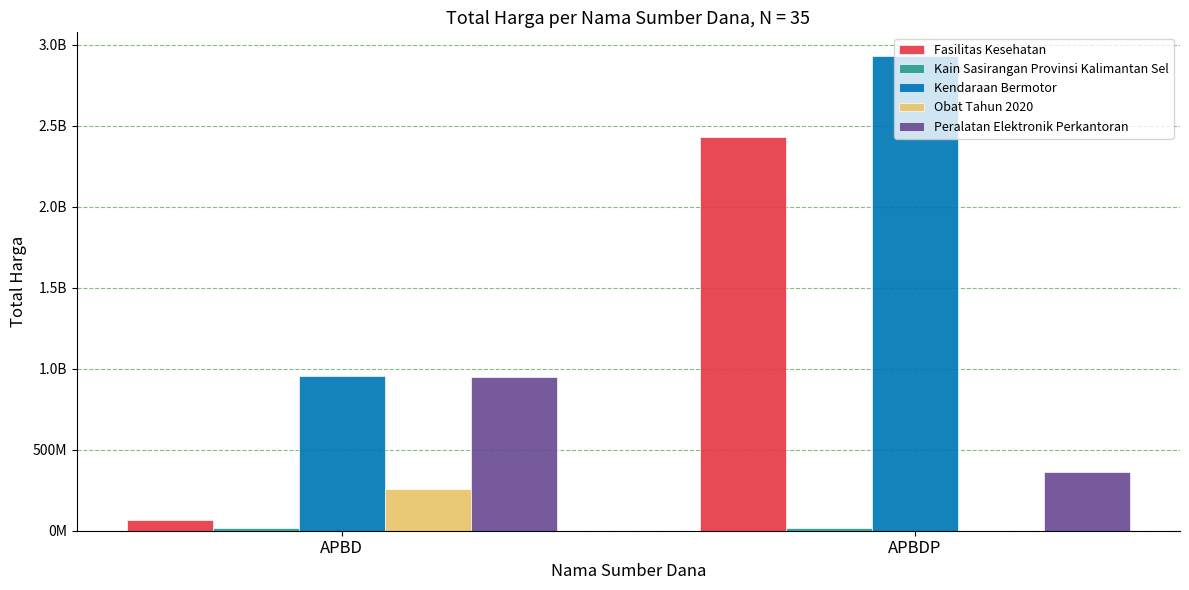

Are the bars horizontal?

No